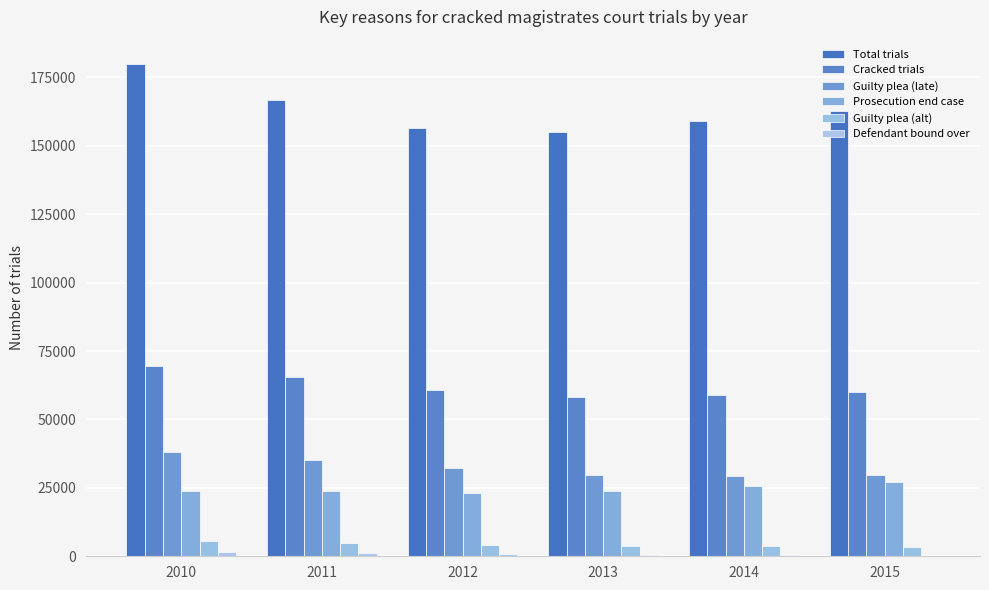

How many distinct data groups are displayed?

6